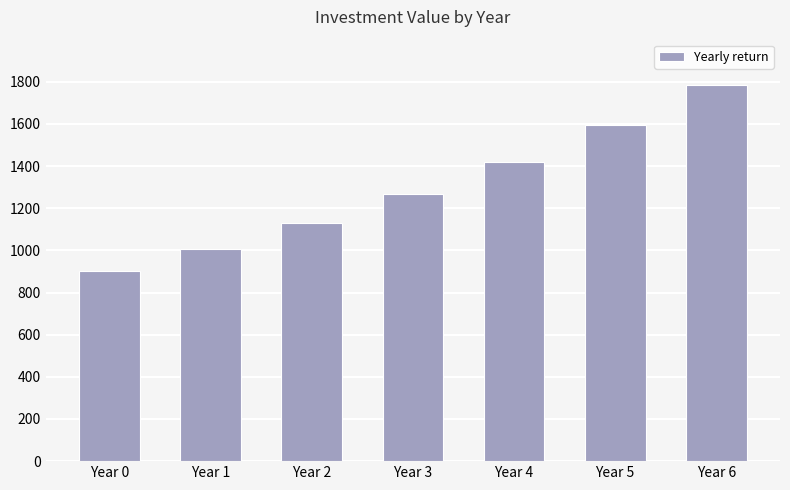

Which label corresponds to the largest value in the chart?

Year 6